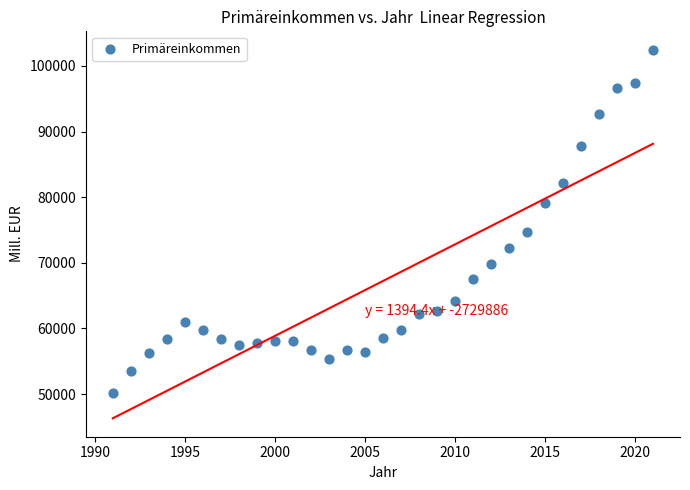

What Y value in the scatter plot is closest to 76330?

74632.6